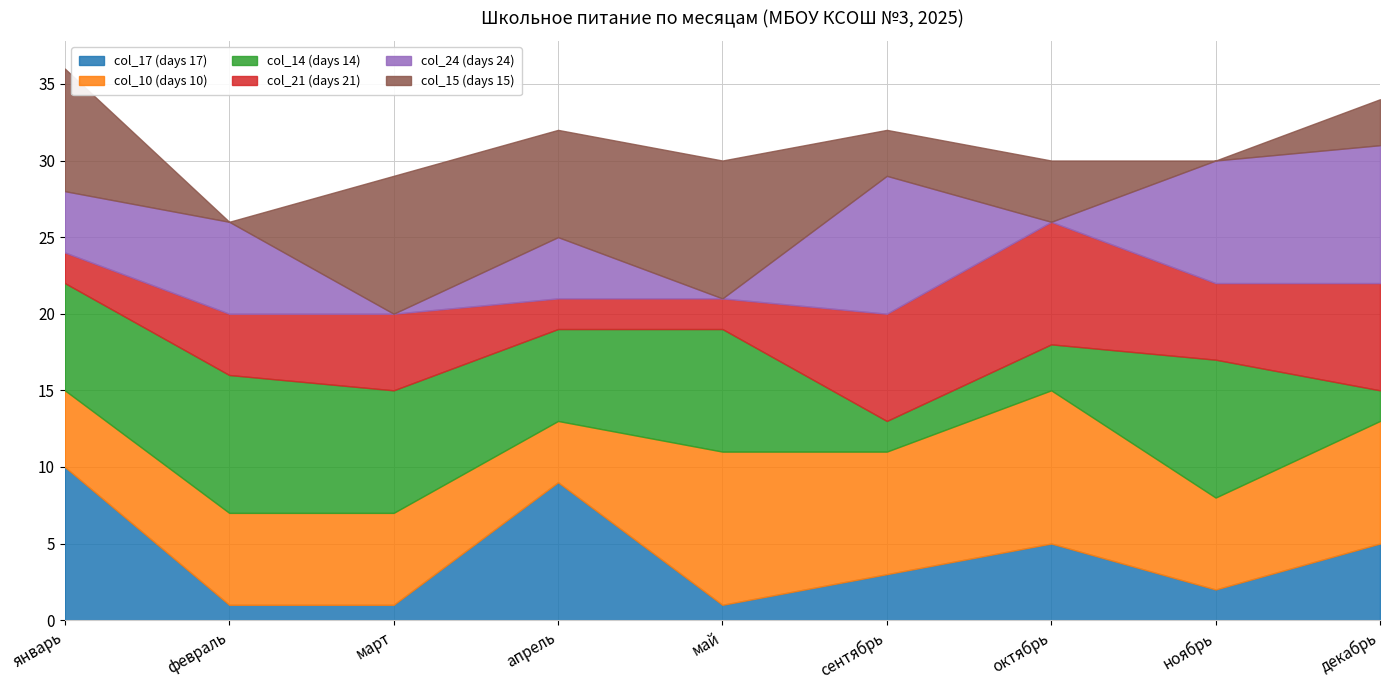

Where is the first local maximum for col_24 (days 24)?

февраль